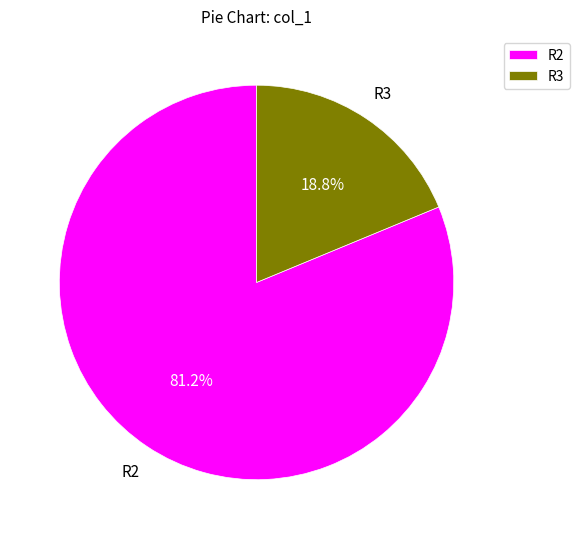

Which slice is the smallest?

R3